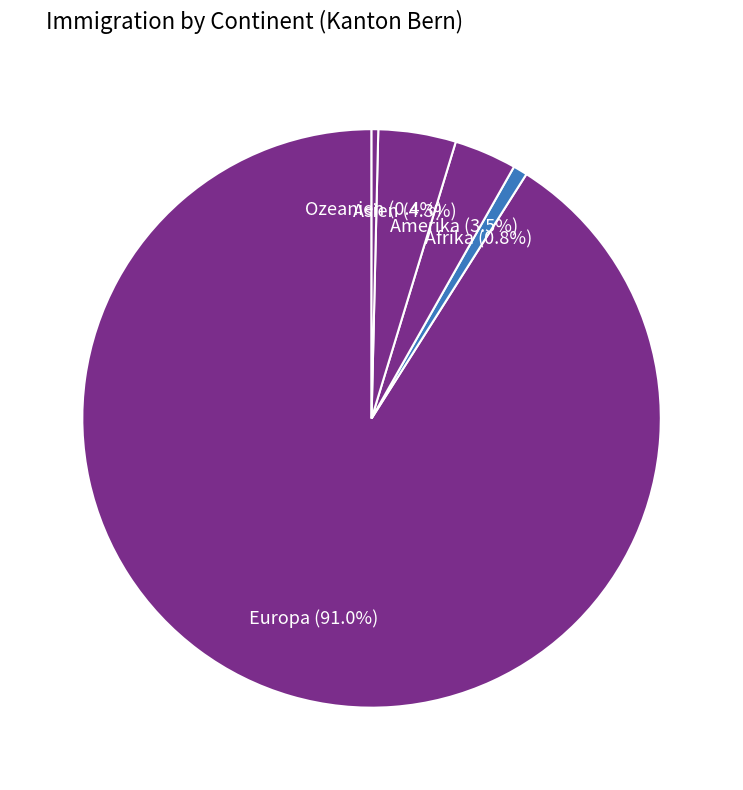

Which category has the biggest portion of the pie?

Europa